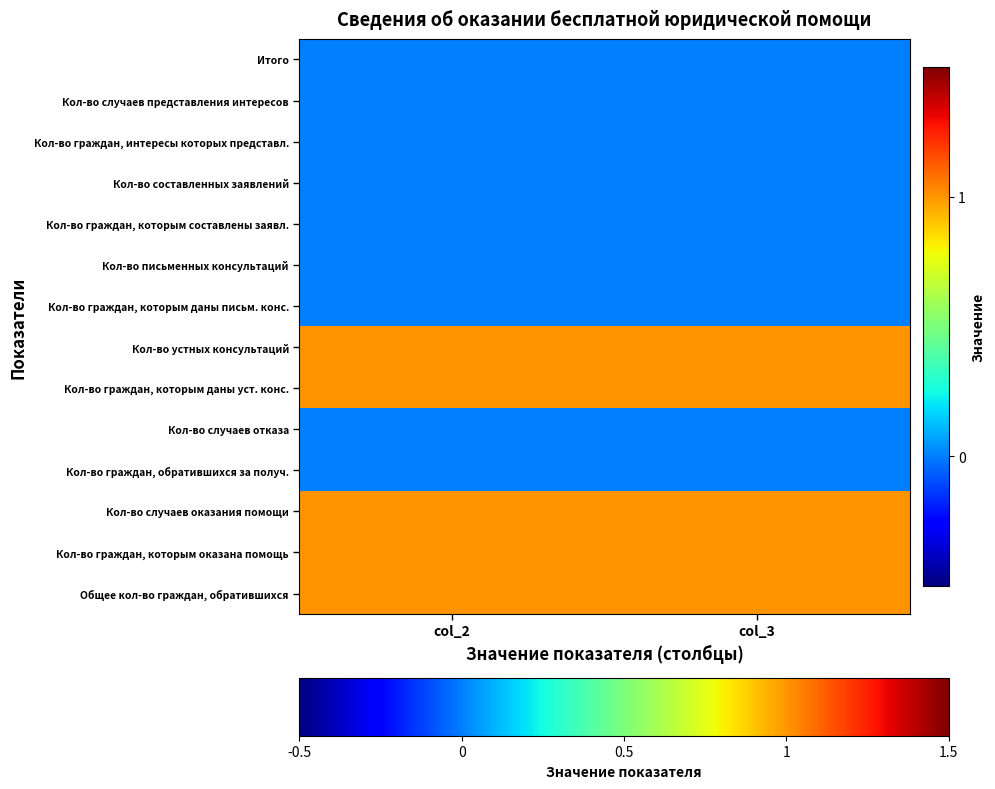

What is the greatest value displayed?

1